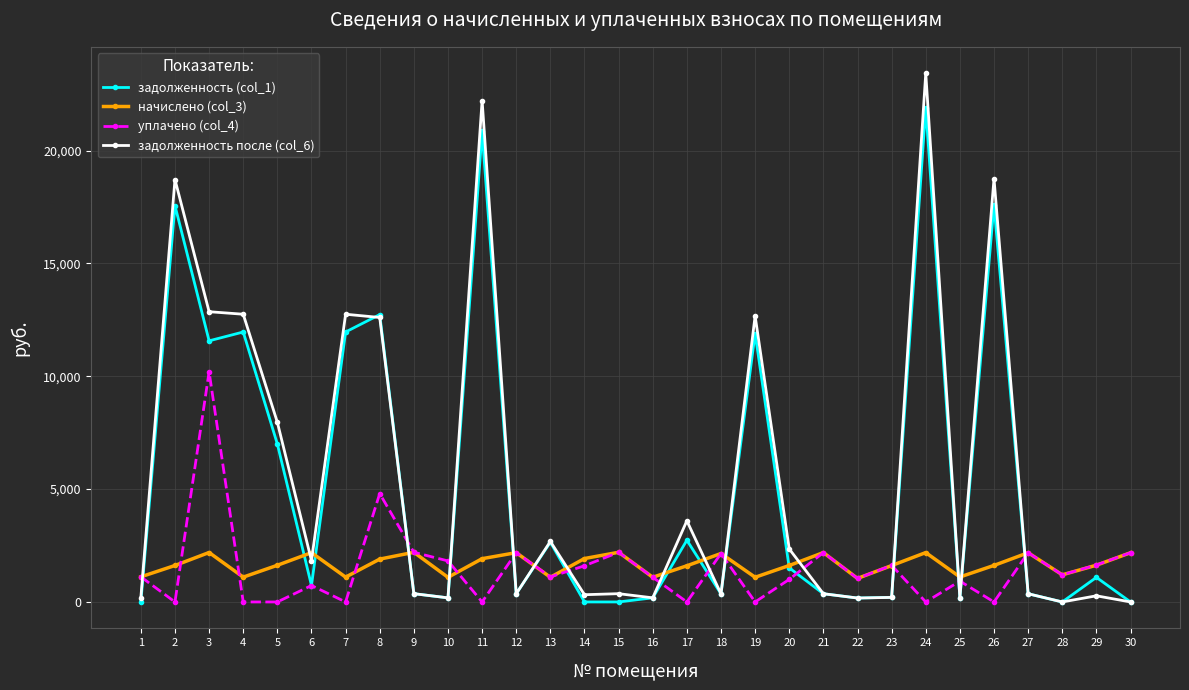

What value does the начислено (col_3) series have at 15?

2200.6